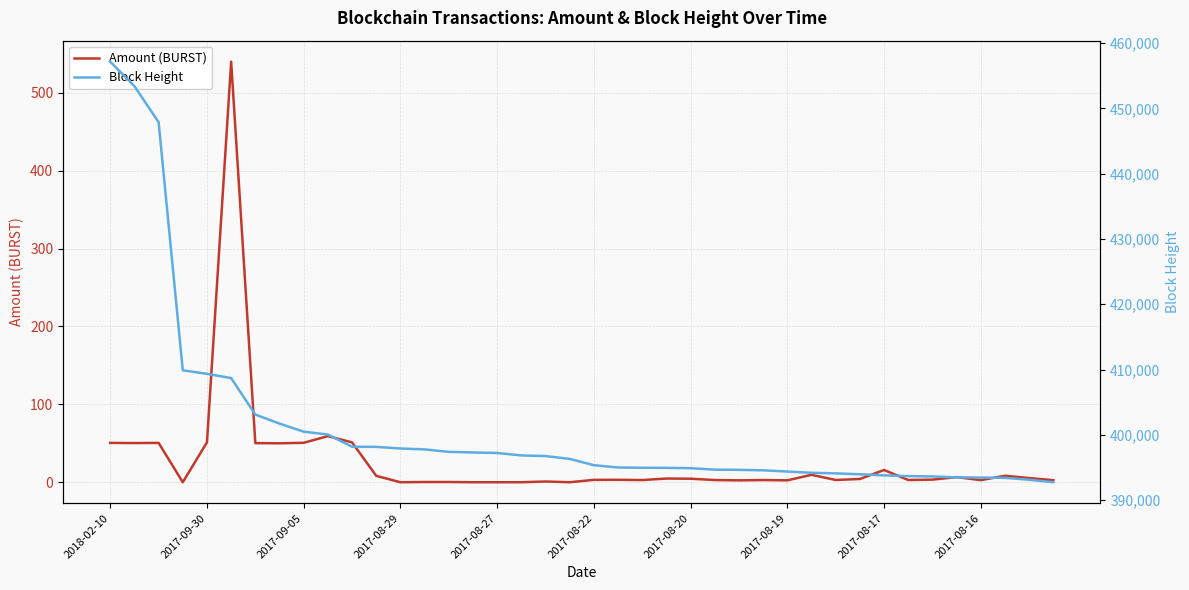

The Amount (BURST) series shows 334.3 at 2017-08-29. True or false?

False